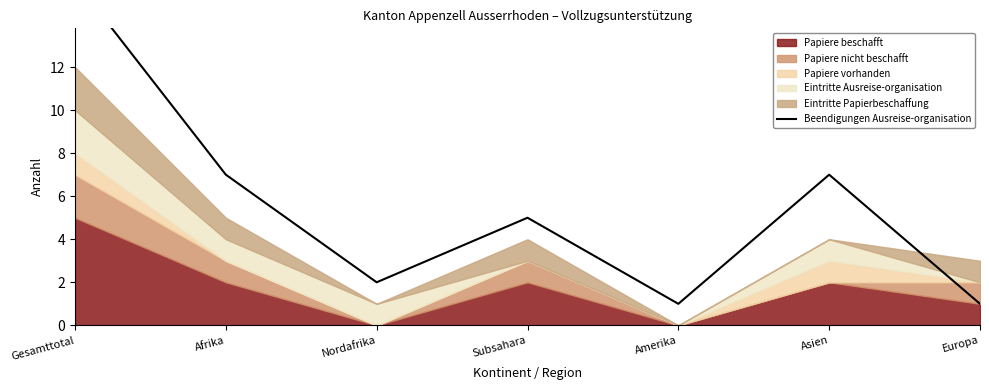

What is the label of the 4th point from the left?

Subsahara